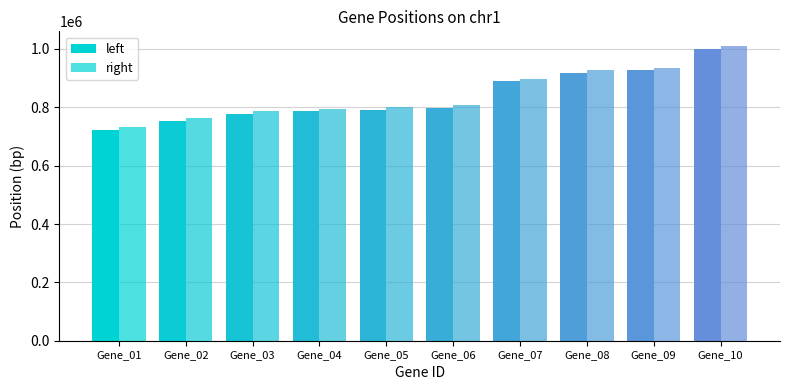

How many groups of bars are there?

10